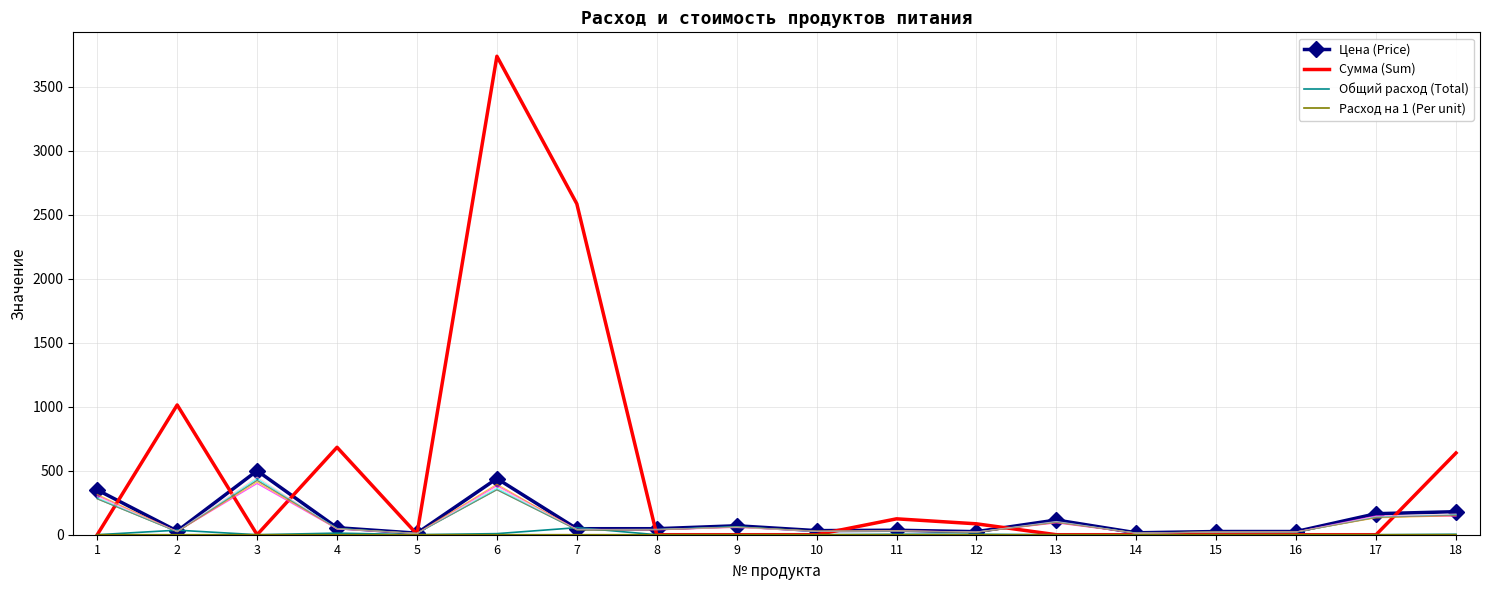

Where do Сумма (Sum) and Цена (Price) first cross each other?

1 and 2